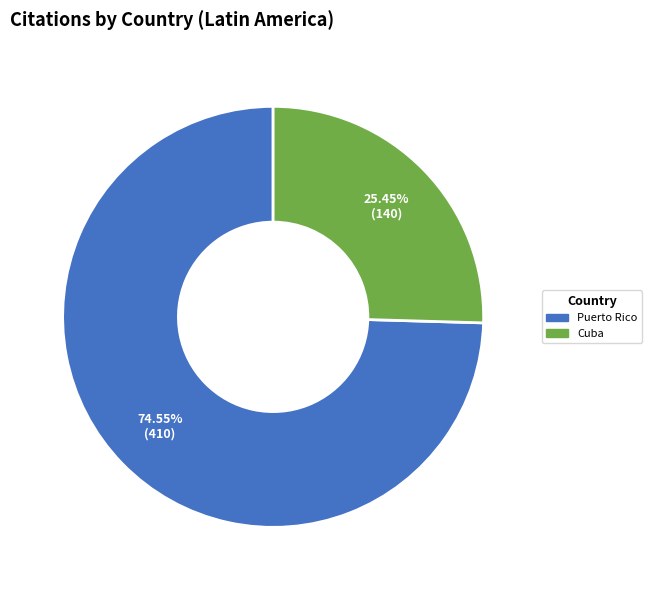

Is there a majority slice in this chart?

Yes